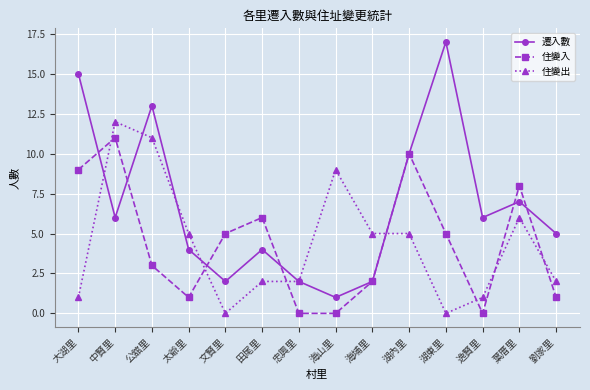

Which series has the widest spread of values?

遷入數